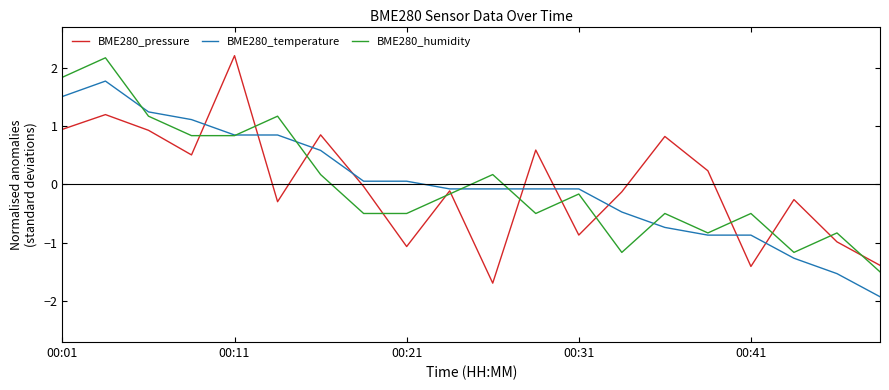

What is the highest value of the BME280_pressure series?

2.2